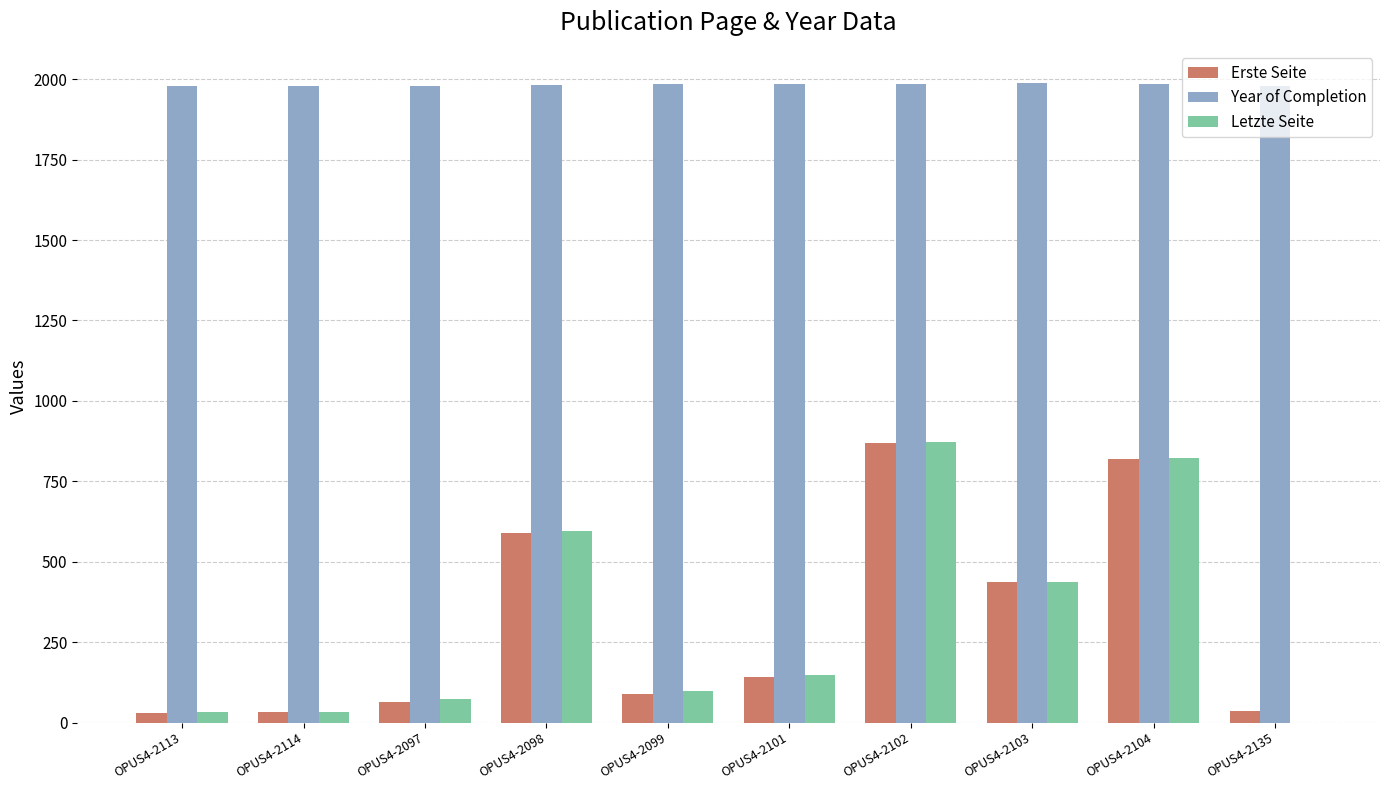

Is it true that Erste Seite equals 89 at OPUS4-2099?

True